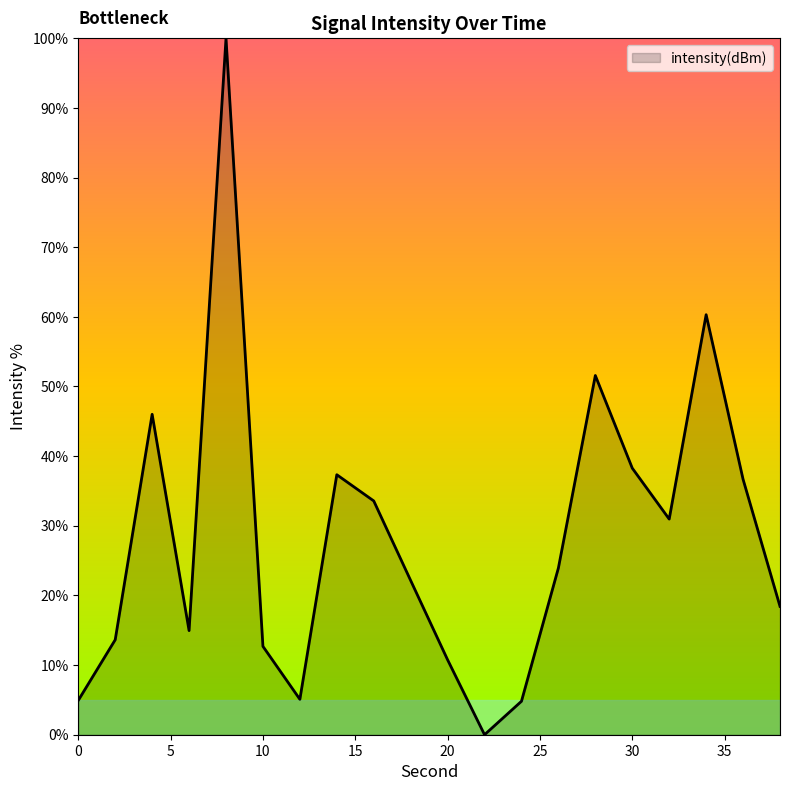

What is the difference between the maximum and minimum values?

100.0